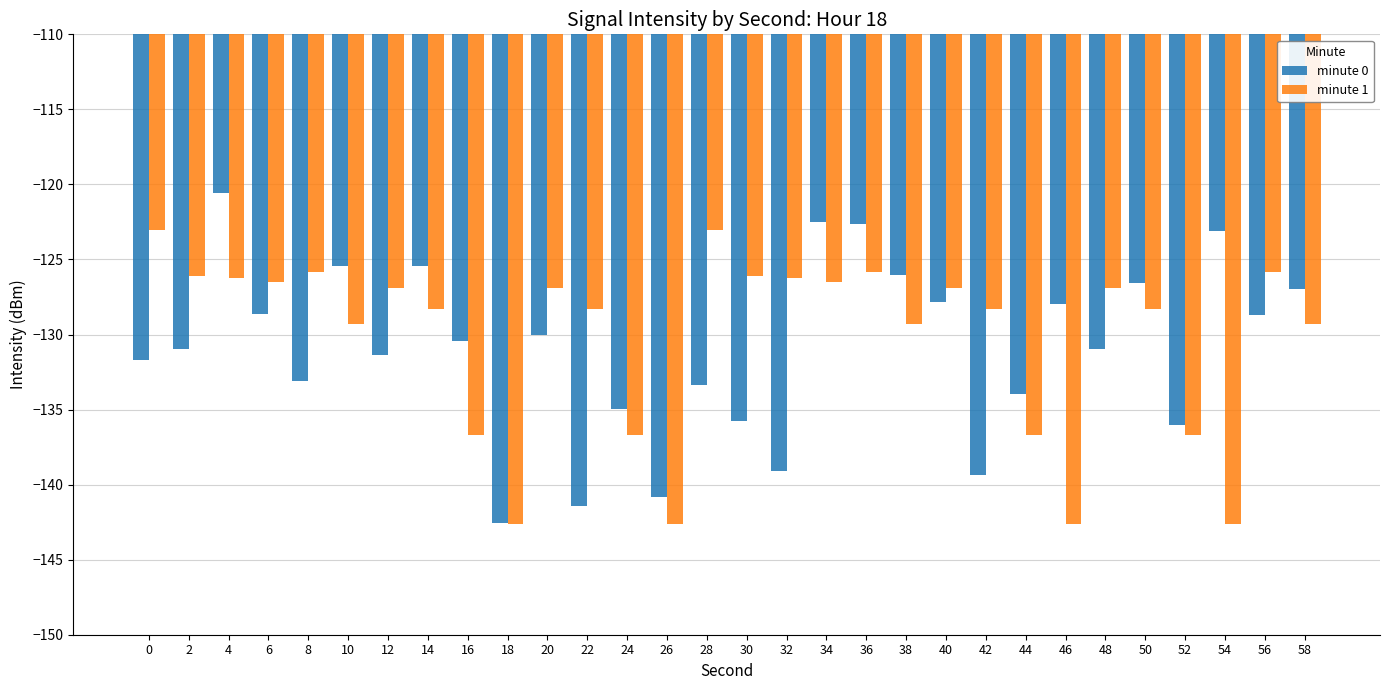

What value does the minute 0 series have at 40?

-127.8